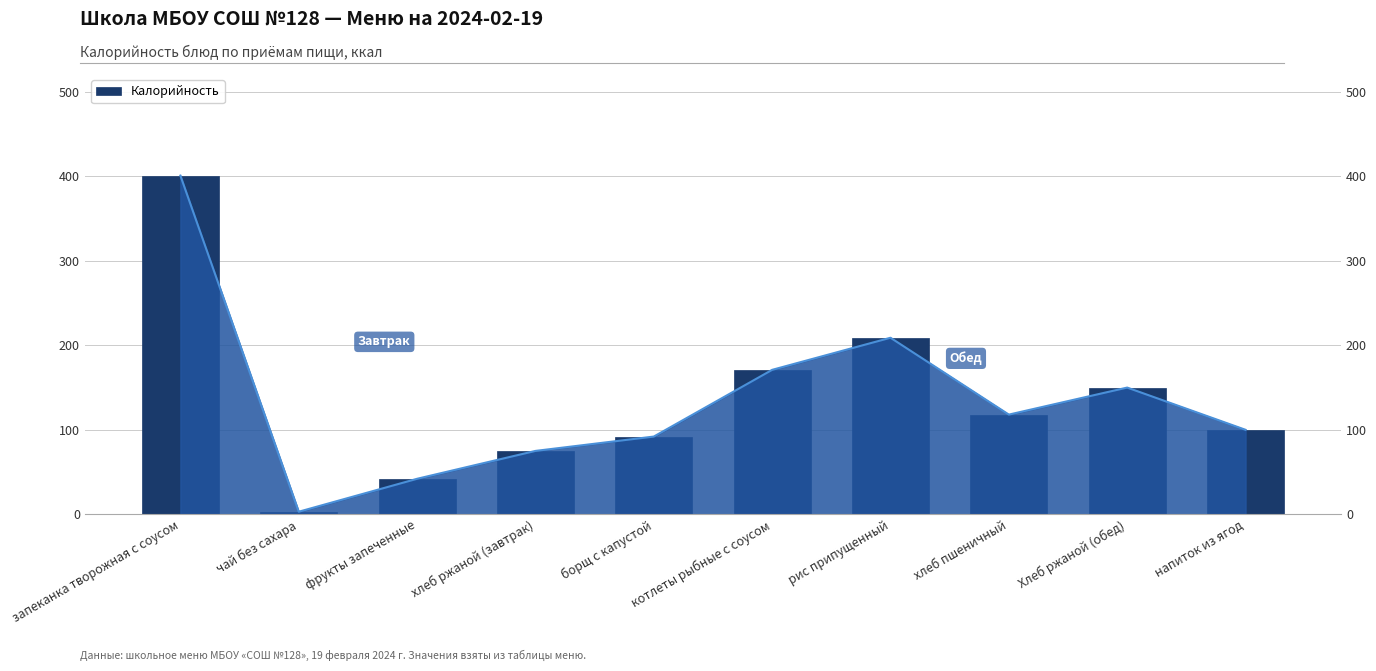

Count the number of data series in this chart.

1